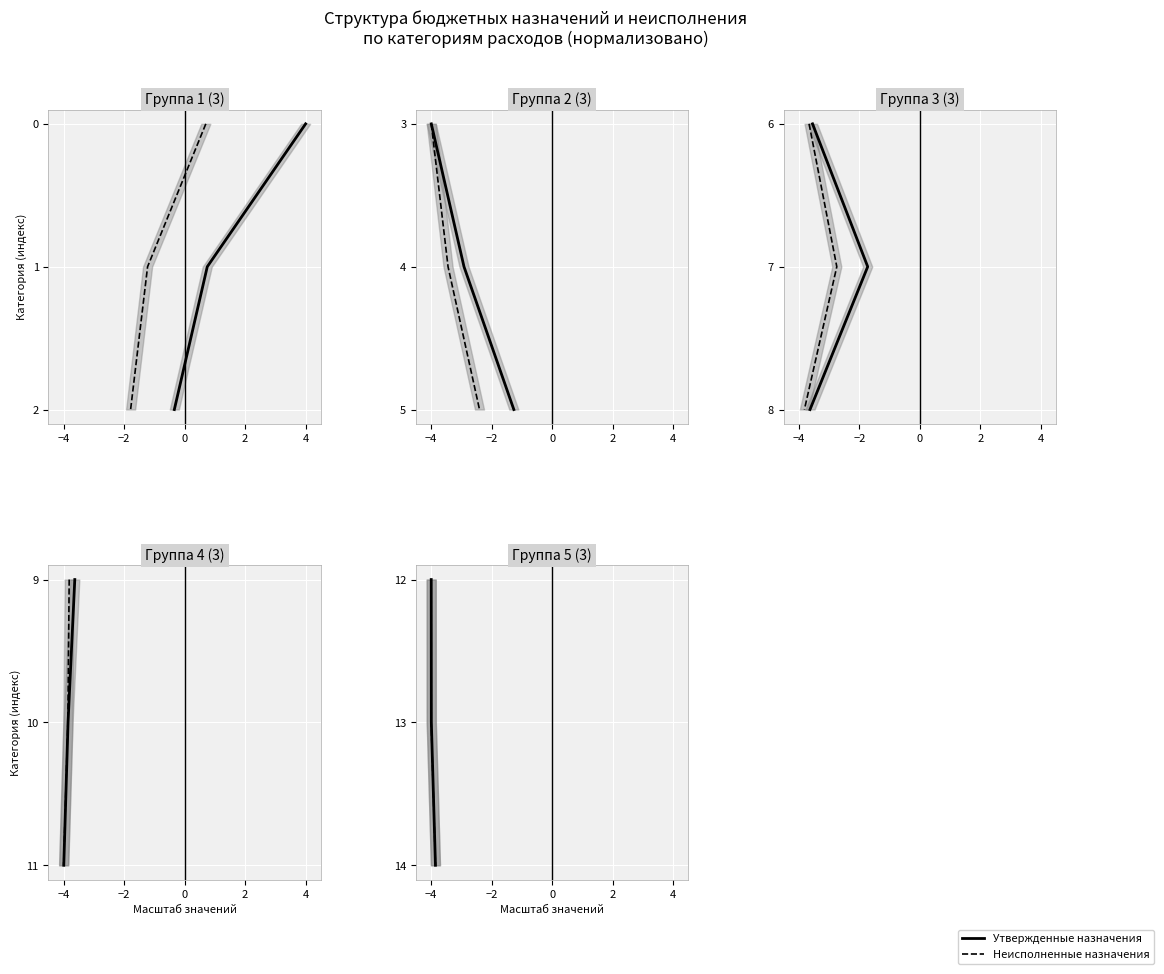

What is the label of the 2nd point from the right?

−2